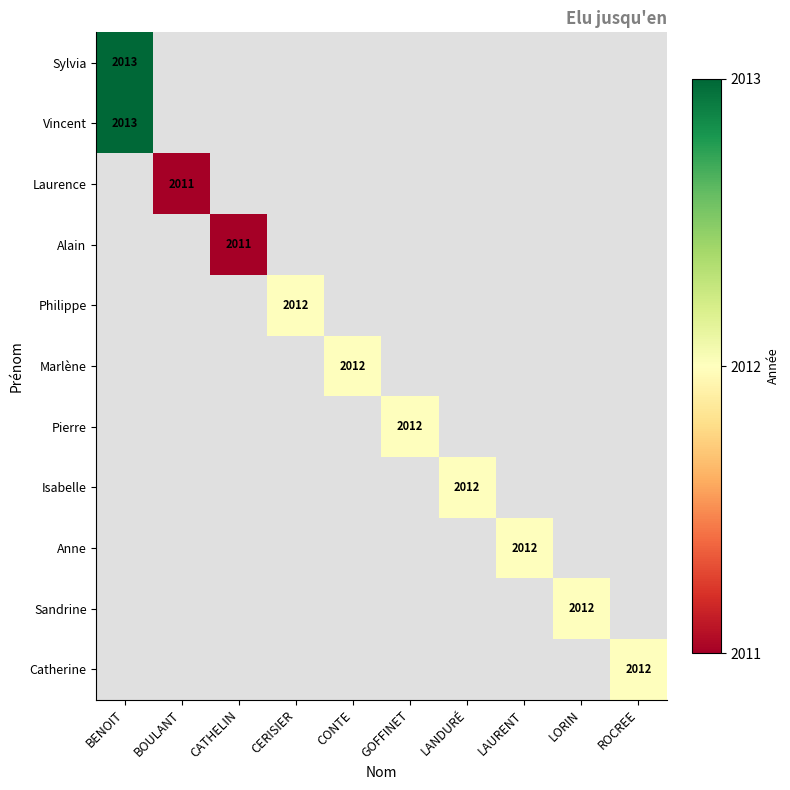

The Anne series shows 2012 at LAURENT. True or false?

True